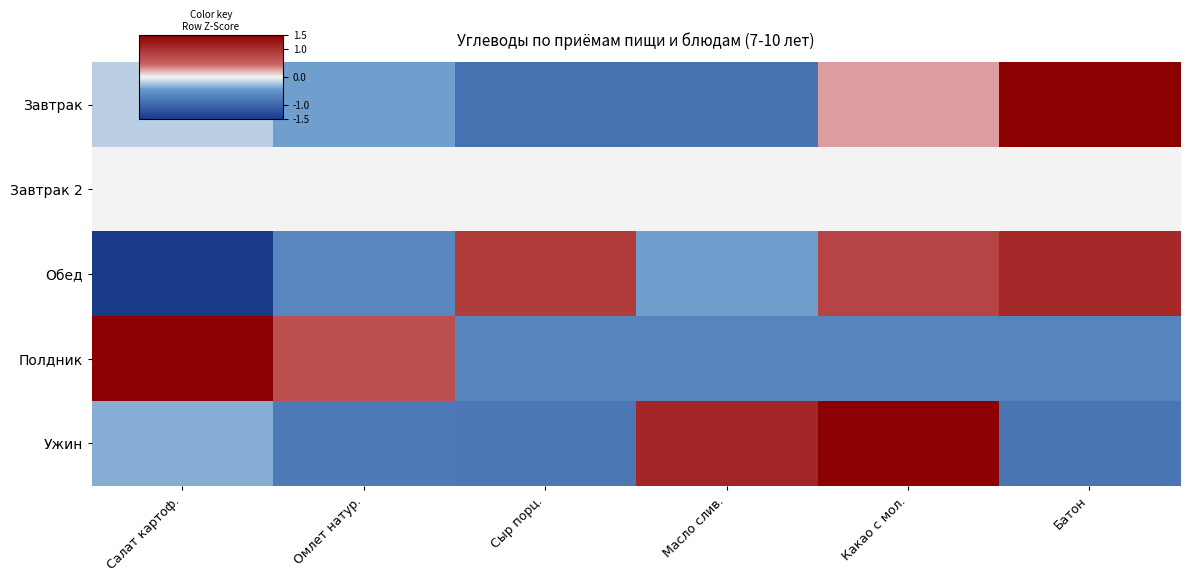

Reading right to left, list all the values displayed in this chart.

Завтрак: Батон=2.1	Какао с мол.=0.3	Масло слив.=-0.9	Сыр порц.=-0.9	Омлет натур.=-0.4	Салат картоф.=-0.2
Завтрак 2: Батон=0.0	Какао с мол.=0.0	Масло слив.=0.0	Сыр порц.=0.0	Омлет натур.=0.0	Салат картоф.=0.0
Обед: Батон=1.1	Какао с мол.=0.8	Масло слив.=-0.4	Сыр порц.=0.9	Омлет натур.=-0.6	Салат картоф.=-1.7
Полдник: Батон=-0.7	Какао с мол.=-0.7	Масло слив.=-0.7	Сыр порц.=-0.7	Омлет натур.=0.7	Салат картоф.=2.0
Ужин: Батон=-0.8	Какао с мол.=1.7	Масло слив.=1.1	Сыр порц.=-0.8	Омлет натур.=-0.8	Салат картоф.=-0.3